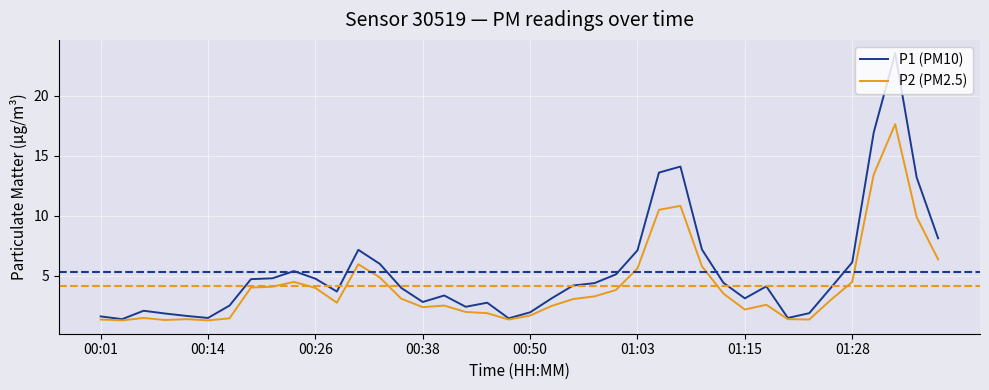

What is the difference between the second highest and second lowest values in the P2 (PM2.5) series?

12.1